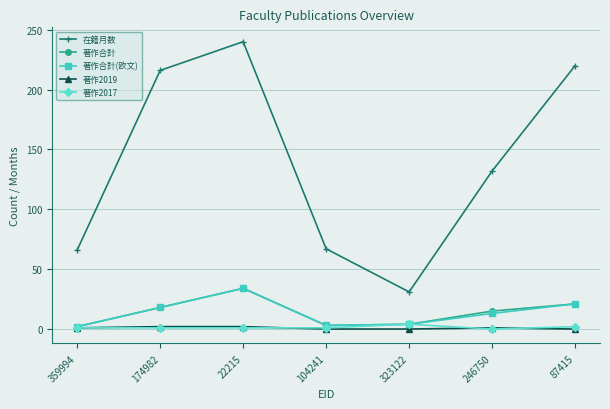

Where is 著作合計 nearest to the value 18?

174982